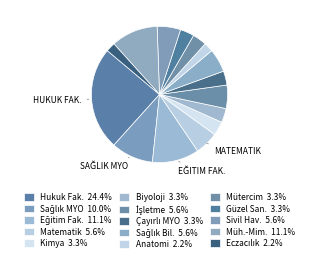

How many slices are in this pie chart?

15